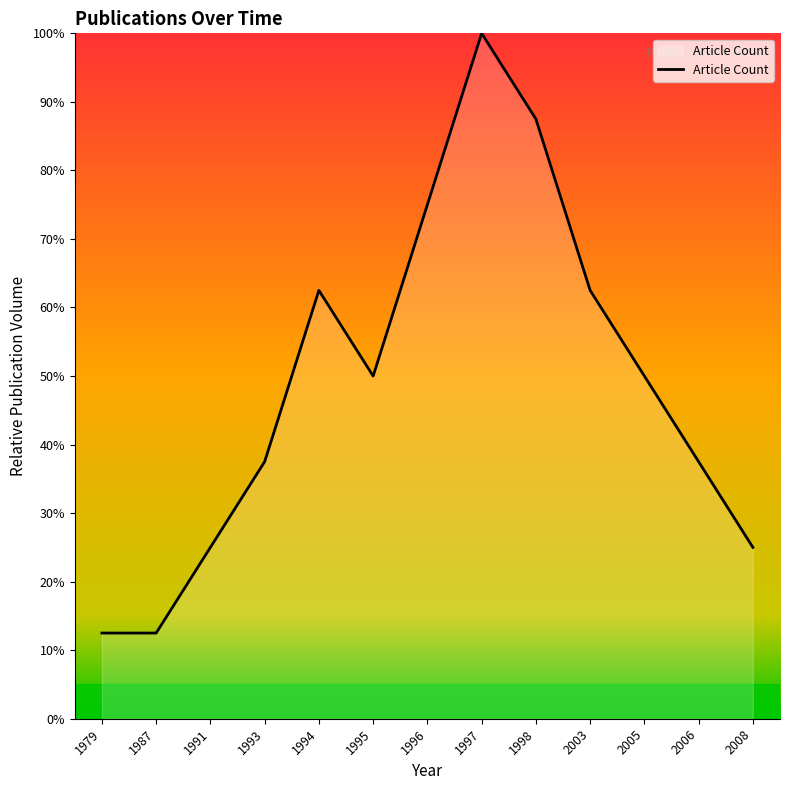

What is the difference between the values at 1994 and 1995?

12.5